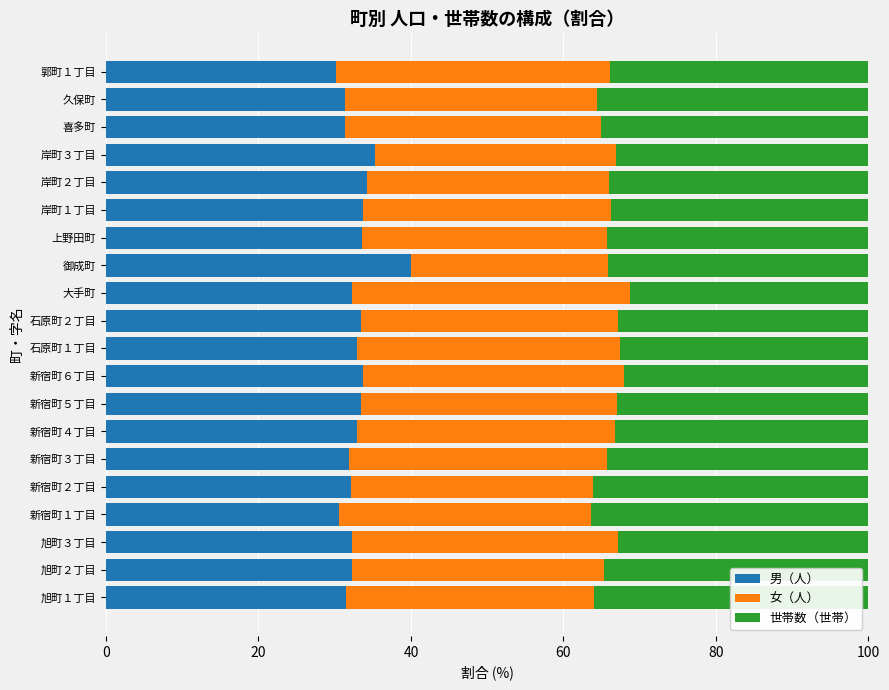

What is the minimum value for 男（人）?

30.2